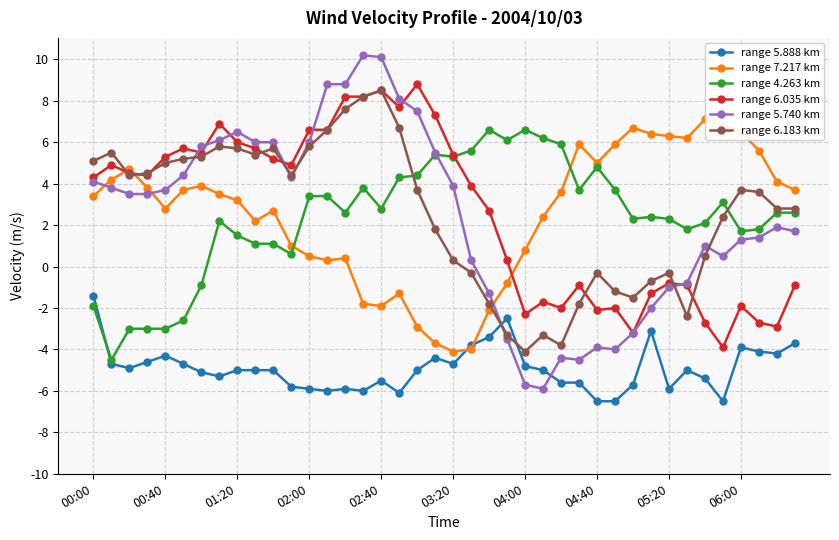

True or false: range 5.888 km and range 5.740 km cross at least once.

True